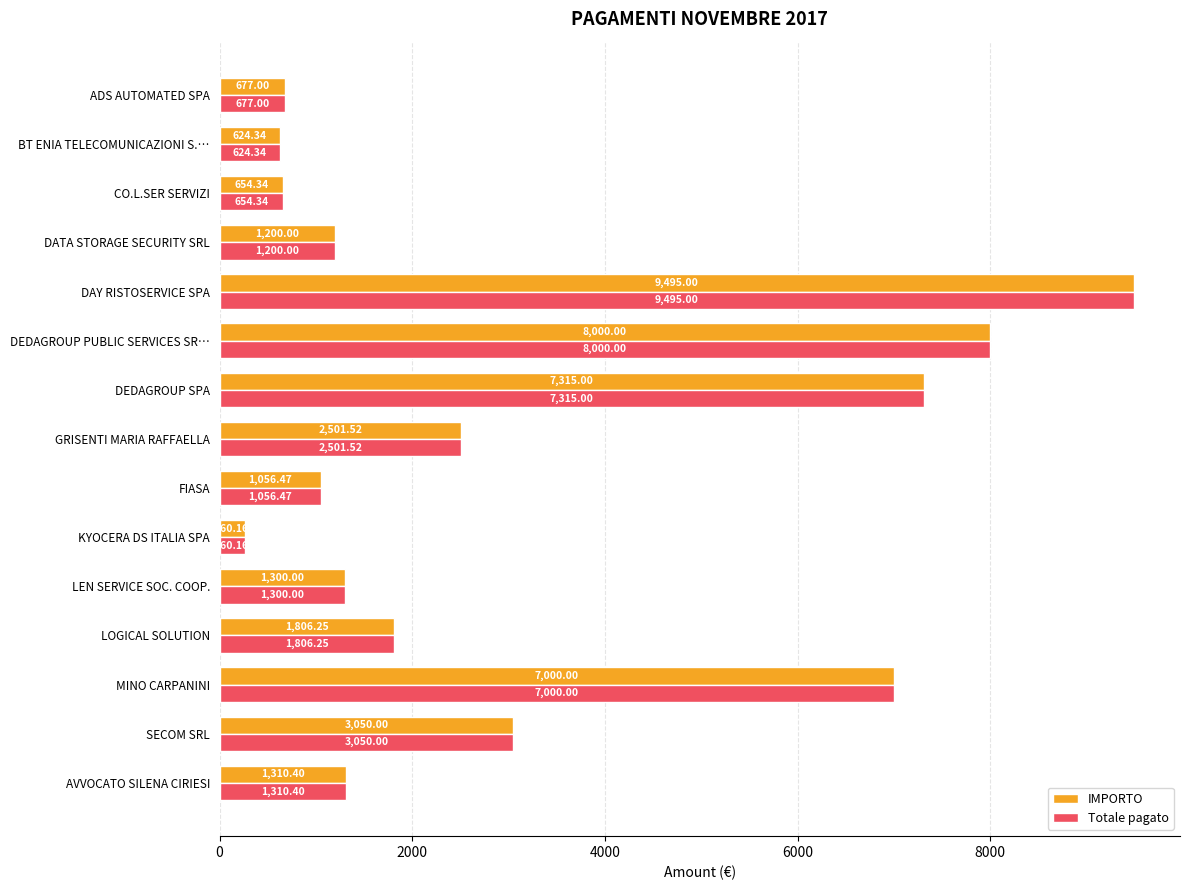

Where is IMPORTO nearest to the value 4877?

SECOM SRL